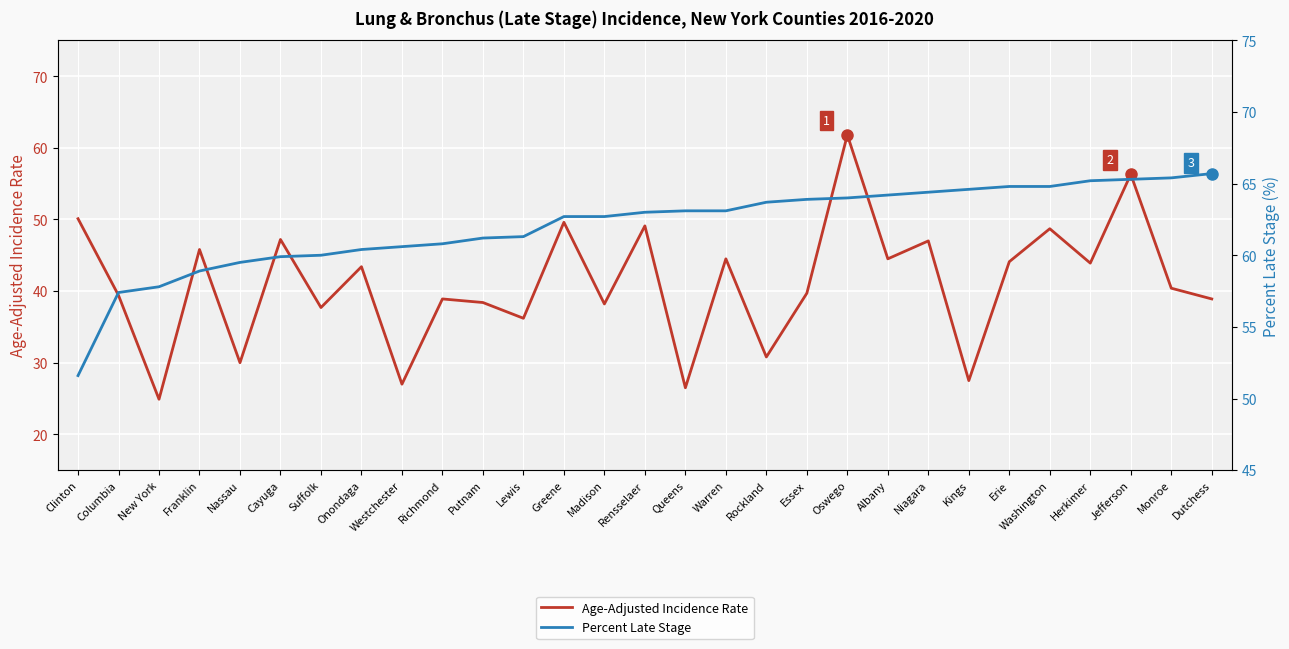

What is the difference between the Percent Late Stage values at Rensselaer and Oswego?

1.0